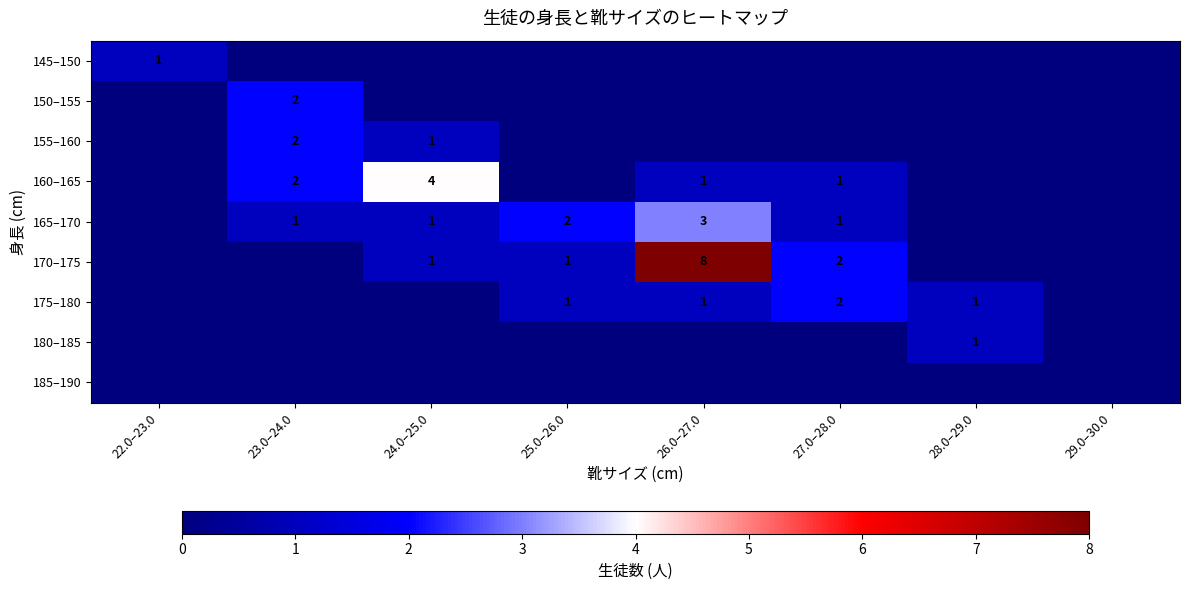

What is the sum of the 155–160 values at 24.0–25.0 and 23.0–24.0?

3